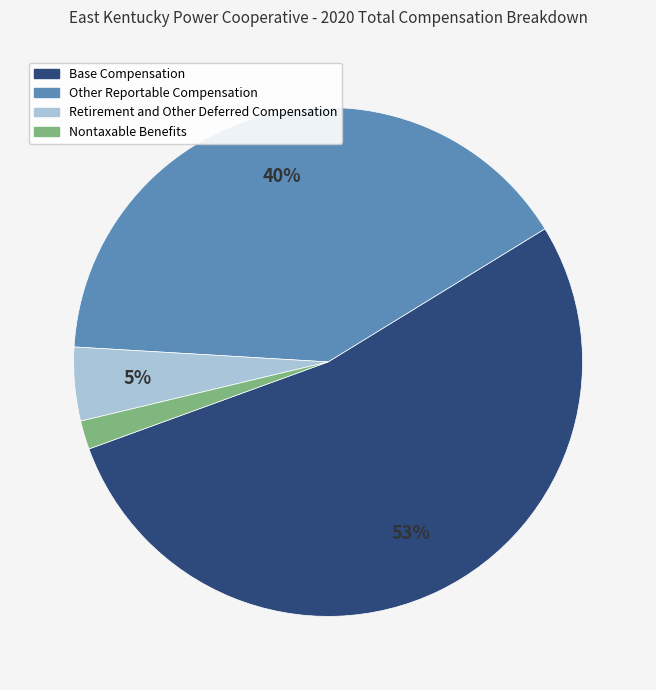

Does any single category account for the majority?

Yes